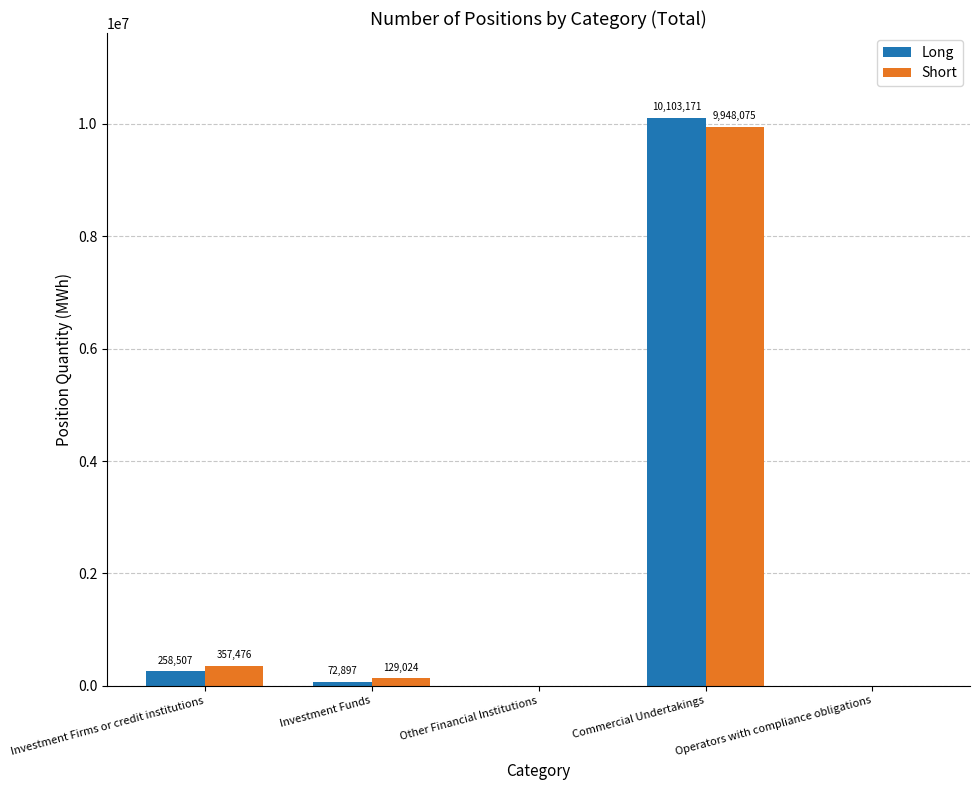

What is the sum of the Short values at Investment Firms or credit institutions and Commercial Undertakings?

10305551